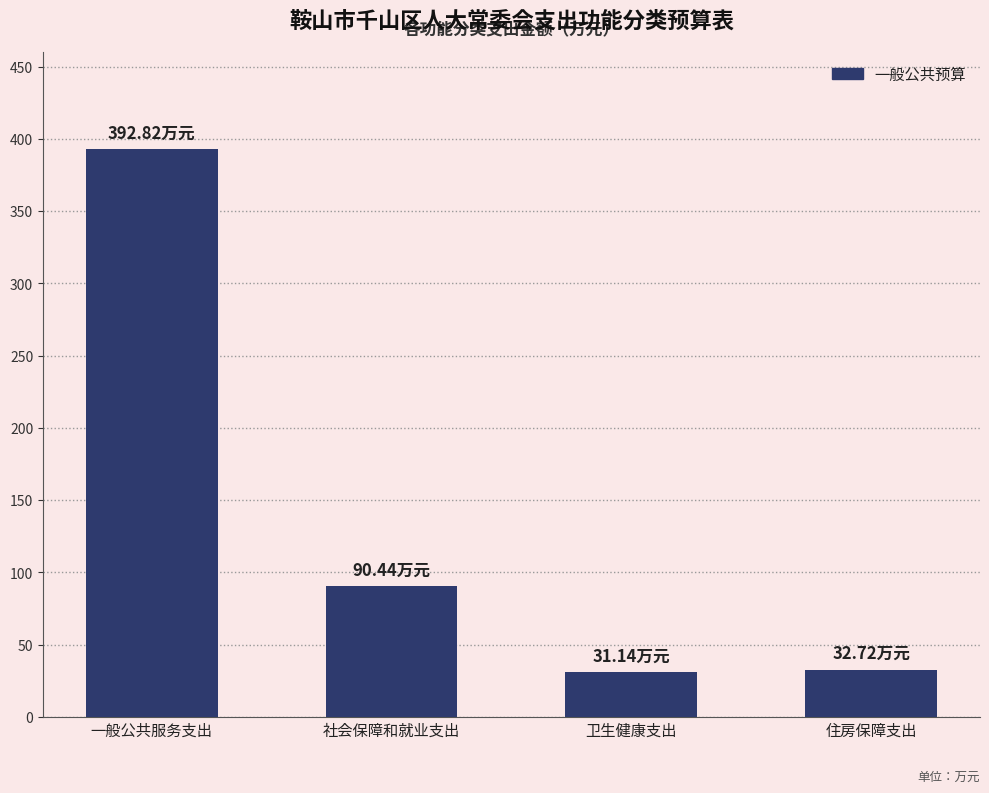

What value does the data have at 卫生健康支出?

31.1